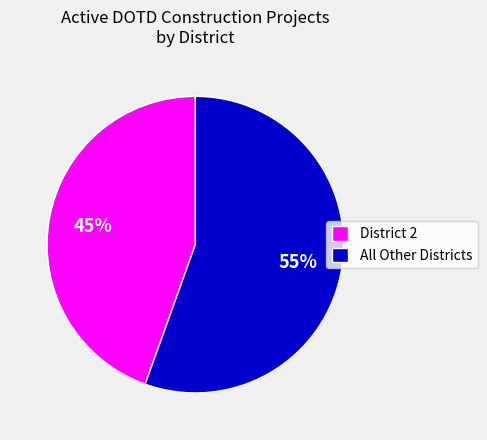

To the nearest percent, what percentage of the pie is All Other Districts?

55%